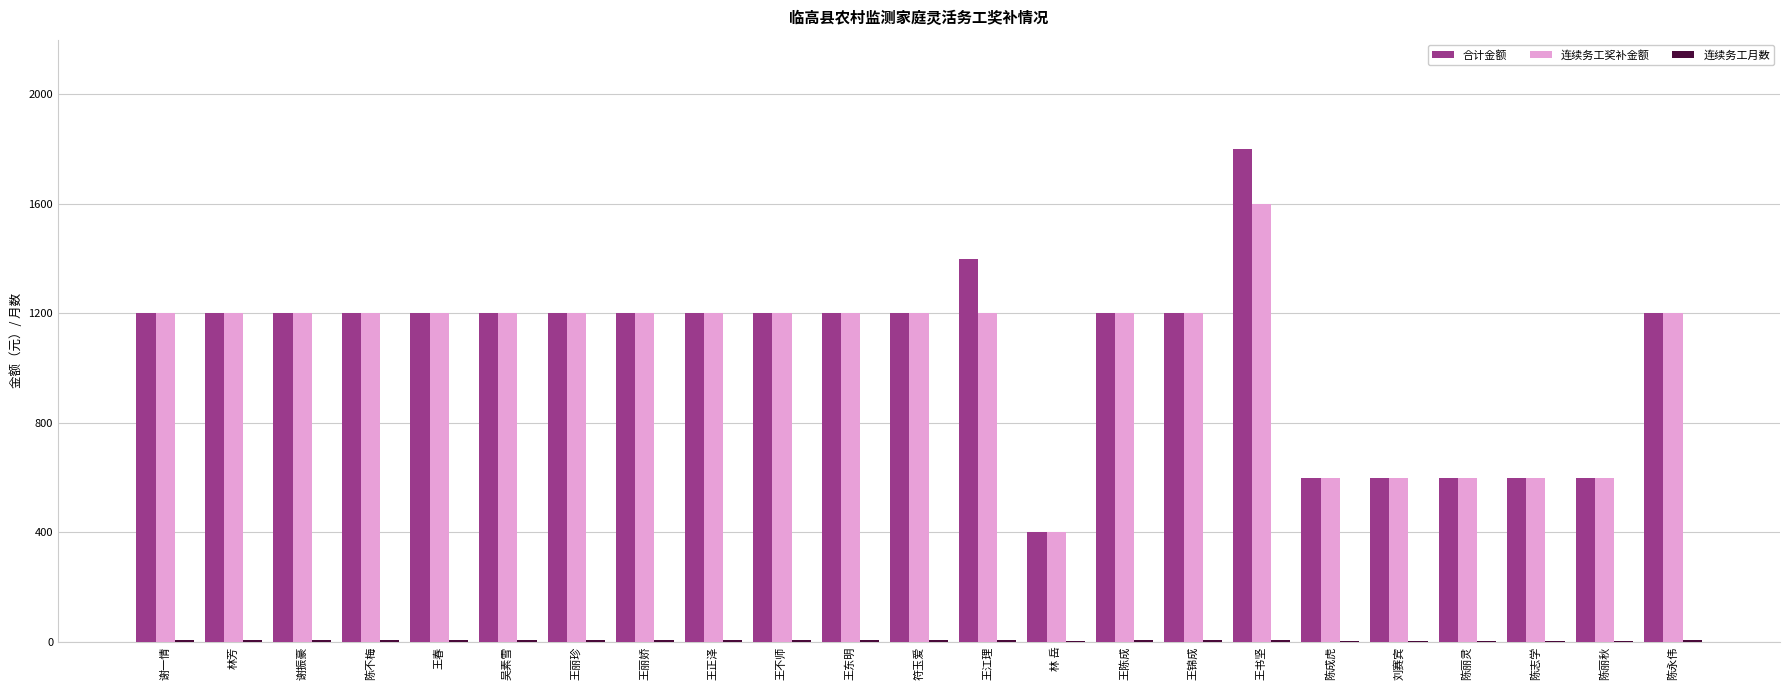

Are the bars horizontal?

No